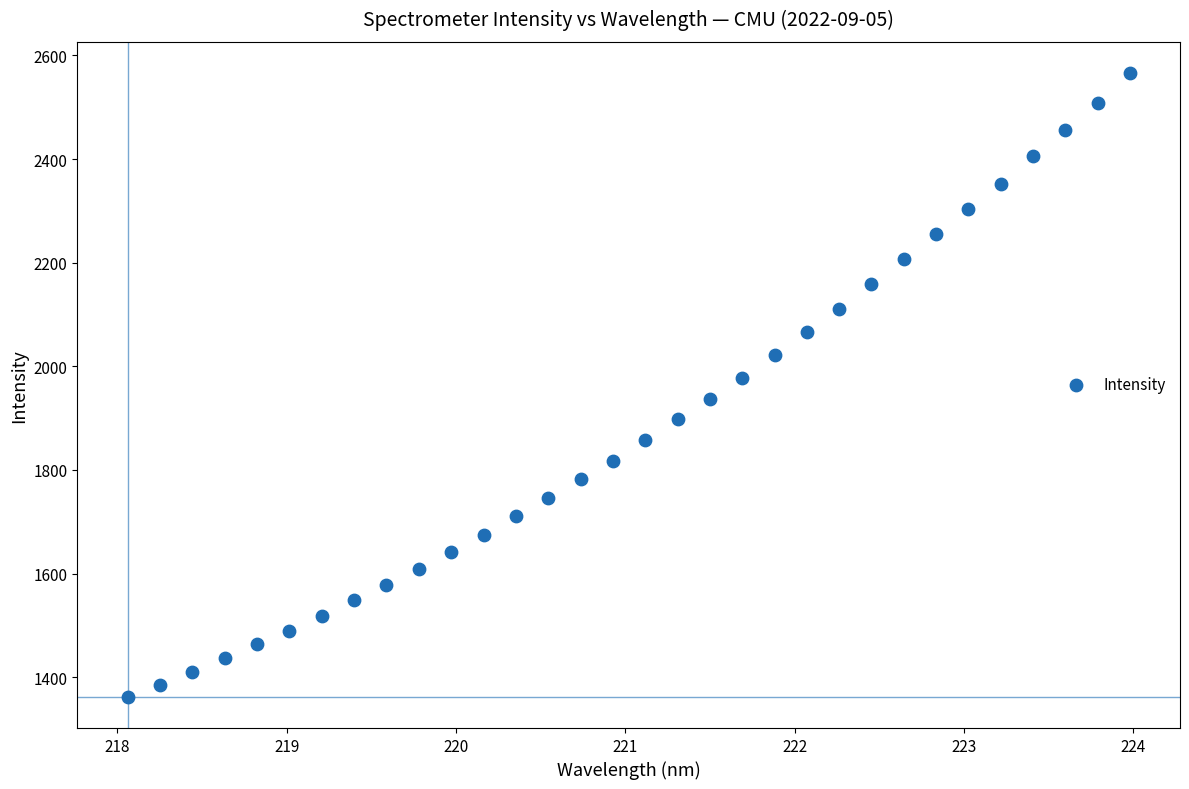

What is the range of X values (max minus min)?

5.9